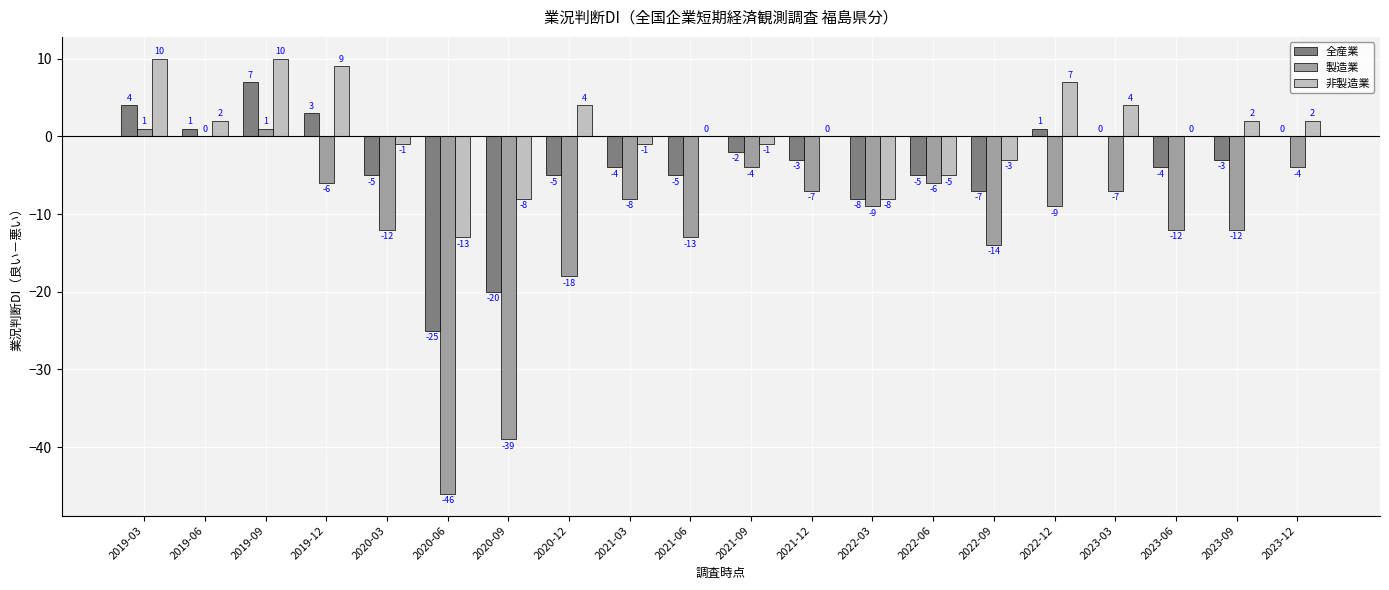

Between 2019-06 and 2019-09, which series saw the biggest shift?

非製造業